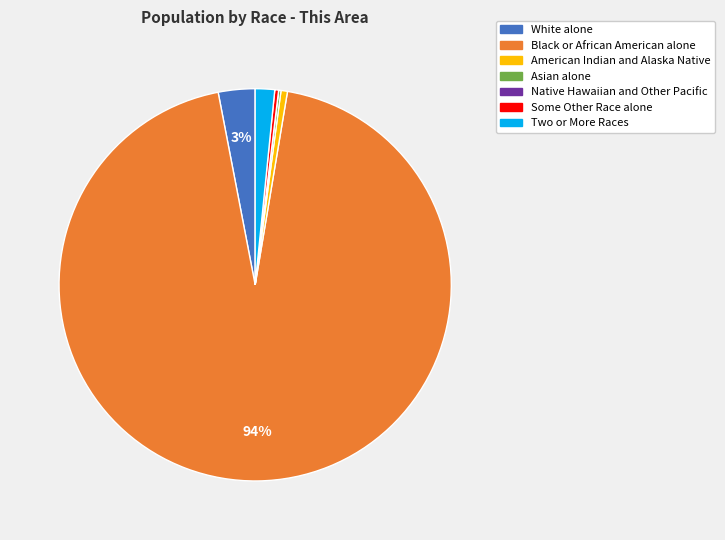

Does Black or African American alone represent more than half of the total?

Yes